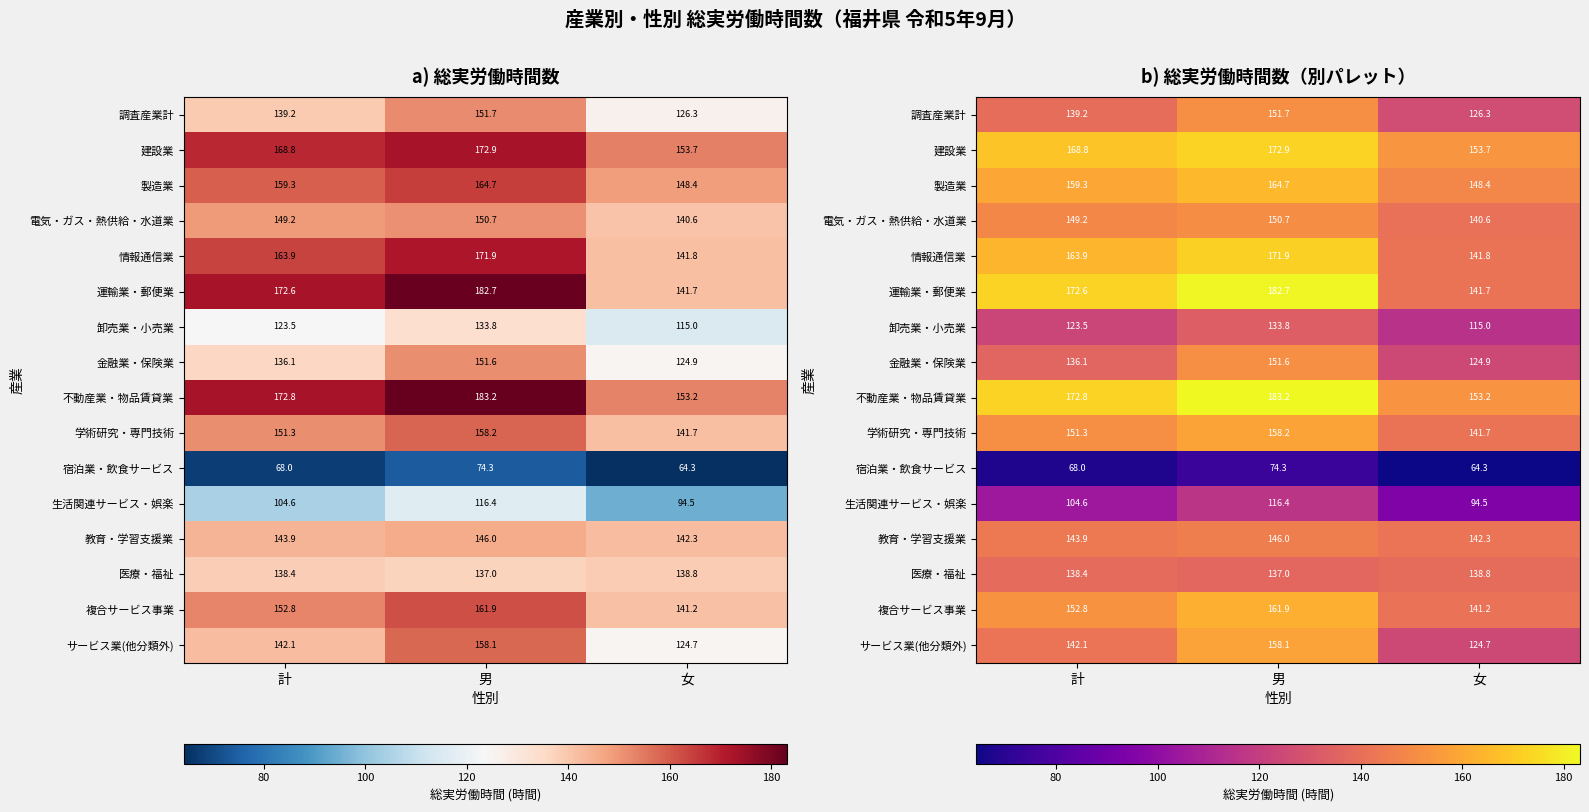

The value of 生活関連サービス・娯楽 at 女 is 146.4. True or false?

False